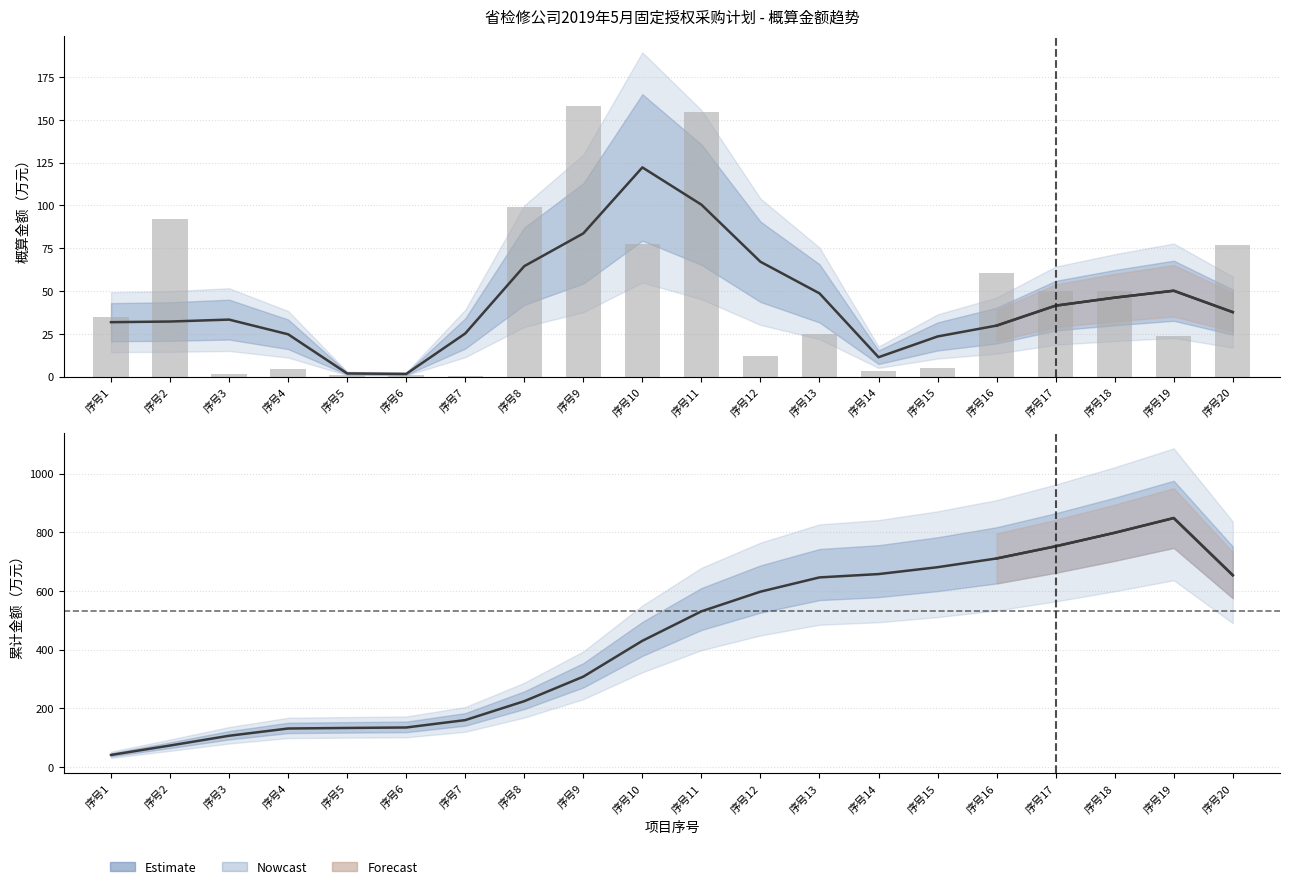

Is it true that Estimate equals 230.8 at 序号14?

False